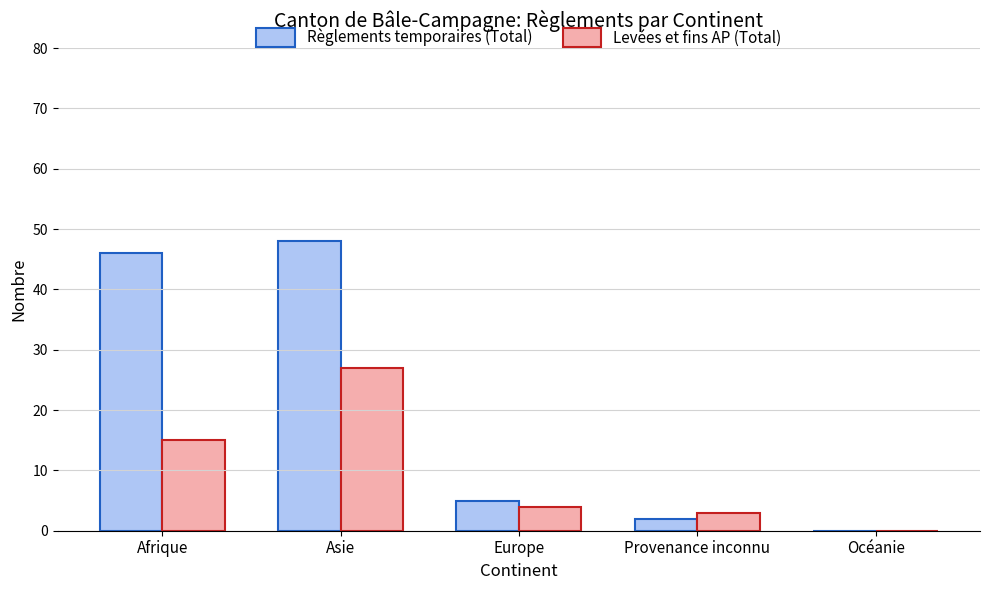

Which category has the highest value in the Règlements temporaires (Total) series?

Asie